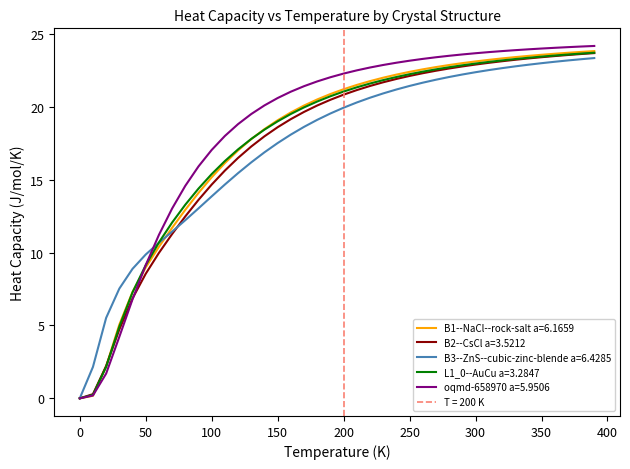

Rank the series by their maximum value, from lowest to highest.

B3--ZnS--cubic-zinc-blende a=6.4285, B2--CsCl a=3.5212, L1_0--AuCu a=3.2847, B1--NaCl--rock-salt a=6.1659, oqmd-658970 a=5.9506